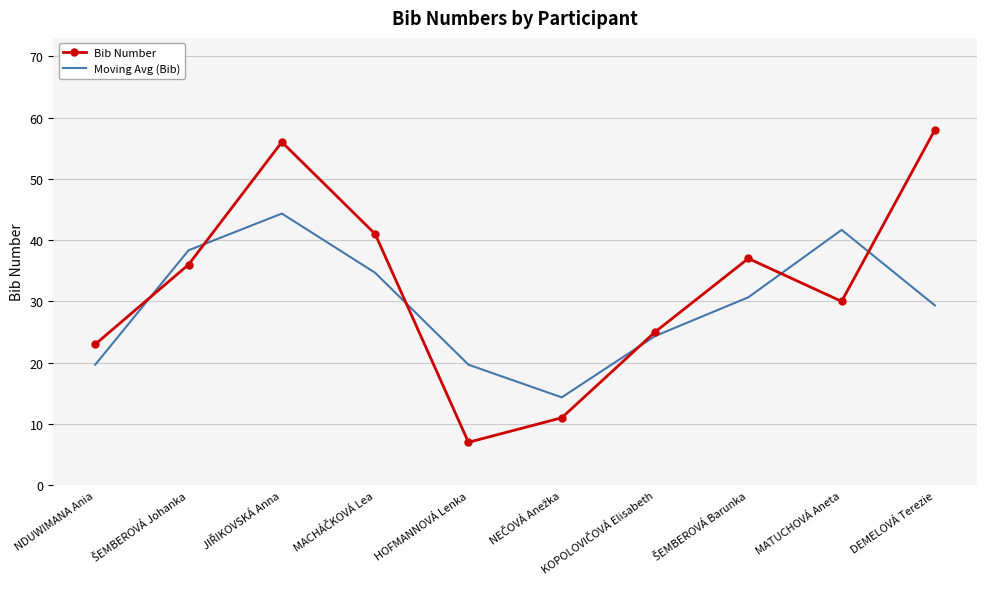

Which series has the largest range (max minus min)?

Bib Number